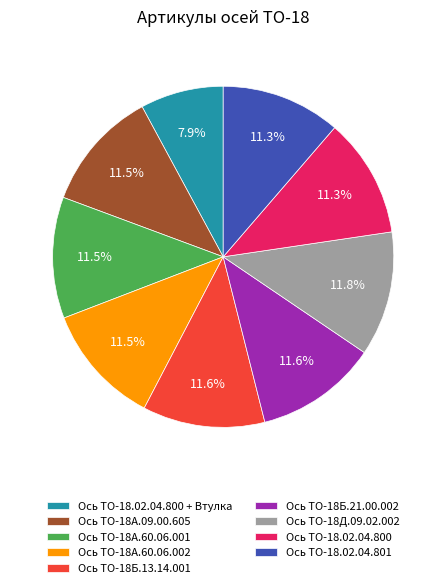

Approximately how many times larger is the value at Ось ТО-18Б.21.00.002 compared to Ось ТО-18А.60.06.001?

1.0